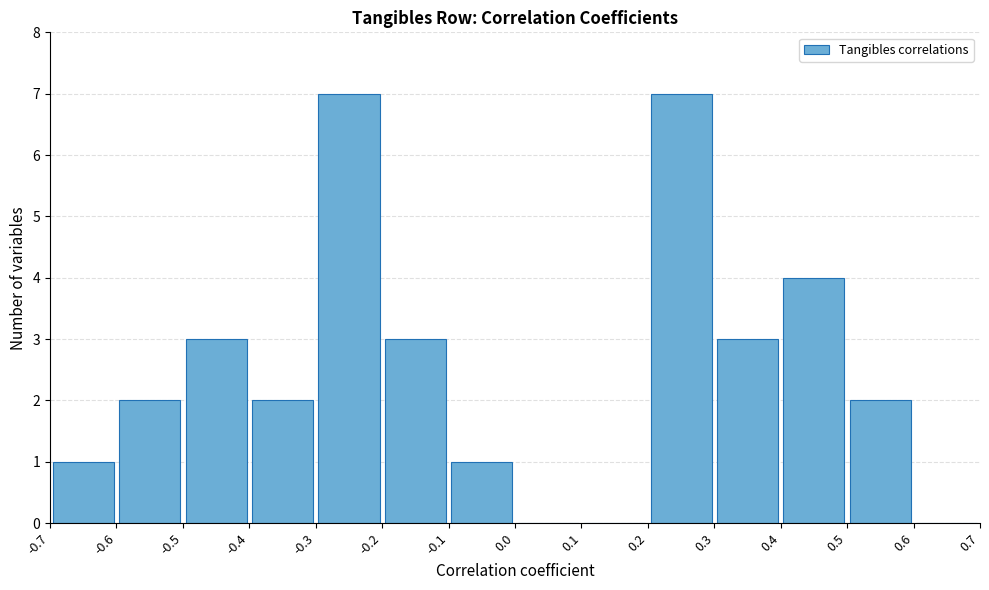

What is the height of the bar covering -0.2 to -0.1 on the x-axis? The values are not printed on the chart, so give them approximately, as read against the axis.

3